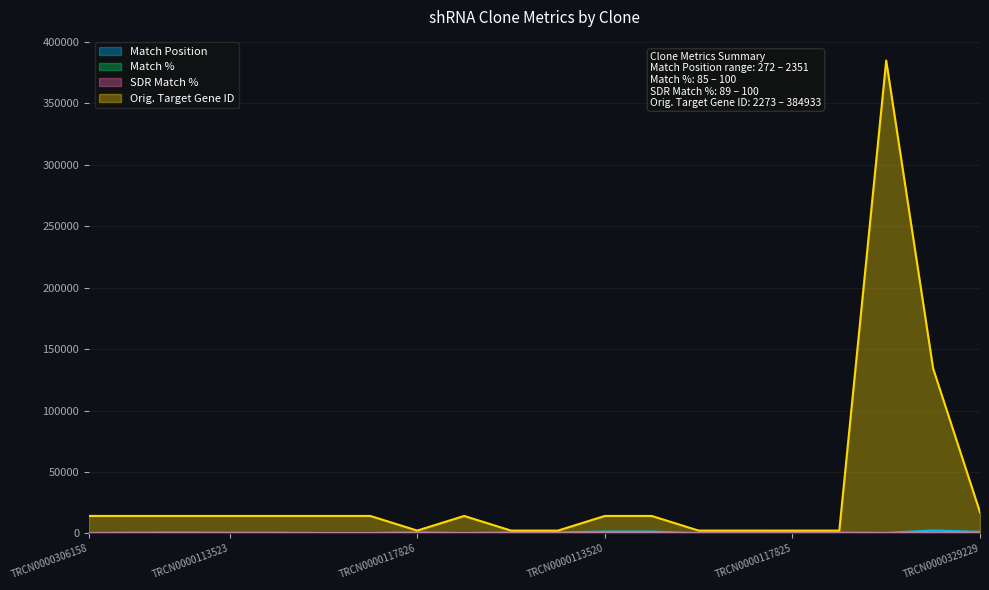

What is the difference between the maximum and second lowest values in the Match % series?

15